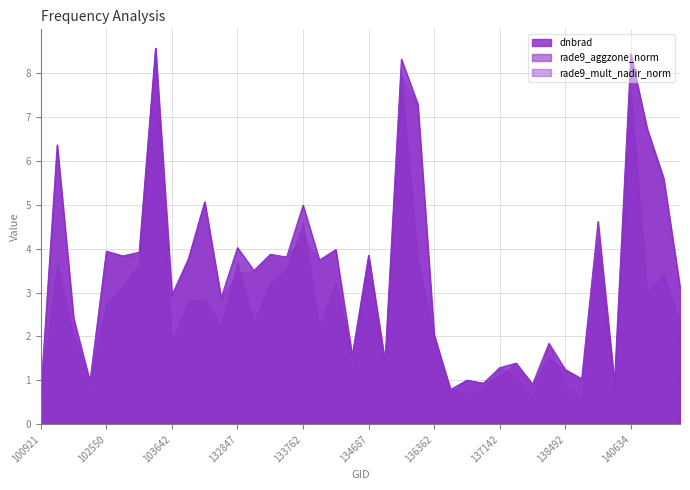

Reading left to right, list all the values displayed in this chart.

dnbrad: 100921=0.4	101805=6.4	101917=2.4	102300=0.6	102550=3.9	103278=3.8	103396=3.9	103515=8.6	103642=2.9	103877=3.8	103988=5.1	104471=2.9	132847=3.4	133209=3.5	133404=3.9	133584=3.8	133762=4.3	134138=3.7	134322=4.0	134492=1.1	134687=3.8	134872=1.2	135611=7.9	136001=7.3	136362=1.9	136561=0.8	136755=0.7	136940=0.8	137142=1.3	137335=1.1	137903=0.6	137916=1.8	138492=0.8	139283=0.5	139866=4.0	140059=0.8	140634=8.3	141015=6.7	141208=5.6	141384=3.1
rade9_aggzone_norm: 100921=0.7	101805=3.7	101917=2.0	102300=1.0	102550=2.7	103278=3.1	103396=3.6	103515=8.6	103642=1.9	103877=2.8	103988=2.8	104471=2.2	132847=3.7	133209=2.3	133404=3.2	133584=3.5	133762=4.6	134138=2.2	134322=3.2	134492=1.6	134687=3.8	134872=1.4	135611=7.9	136001=3.7	136362=2.0	136561=0.7	136755=1.0	136940=0.9	137142=1.1	137335=1.4	137903=0.9	137916=1.5	138492=1.2	139283=1.0	139866=4.3	140059=1.0	140634=7.6	141015=3.0	141208=3.4	141384=2.3
rade9_mult_nadir_norm: 100921=0.5	101805=5.4	101917=1.9	102300=0.8	102550=3.1	103278=3.6	103396=3.9	103515=8.6	103642=1.6	103877=3.1	103988=3.7	104471=2.3	132847=4.0	133209=2.4	133404=3.5	133584=3.5	133762=5.0	134138=2.2	134322=3.7	134492=0.7	134687=3.8	134872=1.3	135611=8.3	136001=5.4	136362=1.8	136561=0.7	136755=0.8	136940=0.7	137142=0.8	137335=1.0	137903=0.6	137916=1.0	138492=0.9	139283=0.4	139866=4.6	140059=0.8	140634=8.4	141015=3.6	141208=4.8	141384=2.4